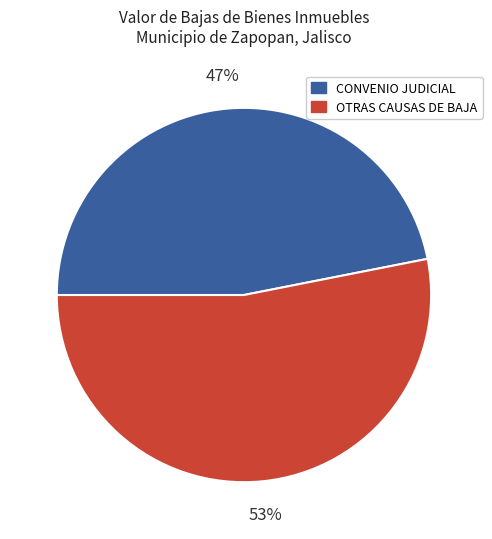

To the nearest percent, what is the difference between the largest and smallest slice percentages?

6%